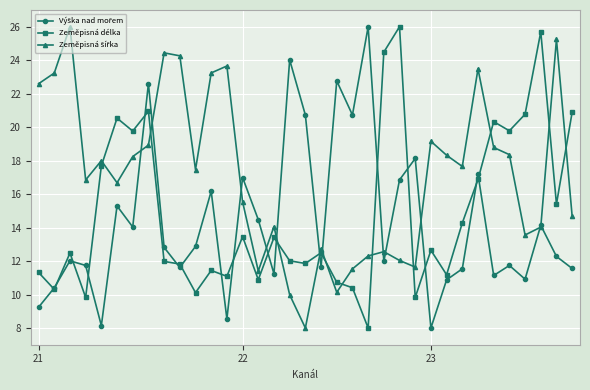

What is the greatest value displayed?

26.0